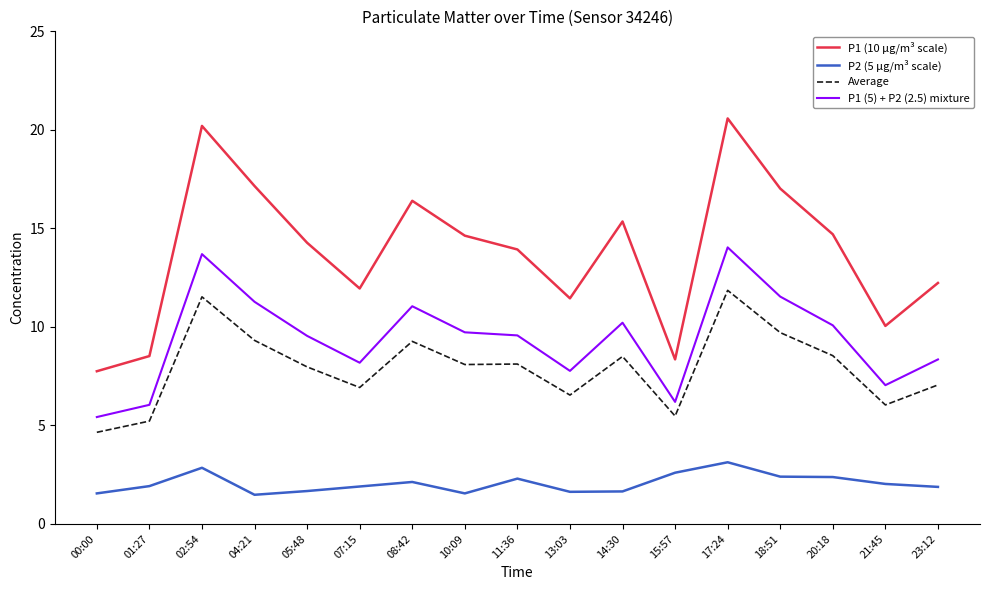

What position from the right is 04:21?

14